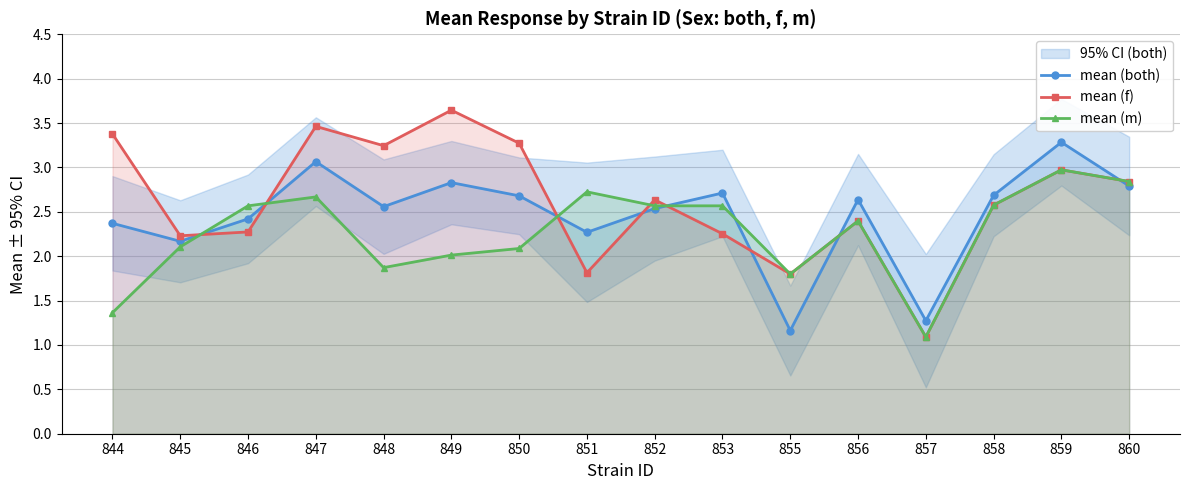

Reading left to right, what are all the values shown in this chart?

mean (both): 844=2.4	845=2.2	846=2.4	847=3.1	848=2.6	849=2.8	850=2.7	851=2.3	852=2.5	853=2.7	855=1.2	856=2.6	857=1.3	858=2.7	859=3.3	860=2.8
mean (f): 844=3.4	845=2.2	846=2.3	847=3.5	848=3.2	849=3.6	850=3.3	851=1.8	852=2.6	853=2.3	855=1.8	856=2.4	857=1.1	858=2.6	859=3.0	860=2.8
mean (m): 844=1.4	845=2.1	846=2.6	847=2.7	848=1.9	849=2.0	850=2.1	851=2.7	852=2.6	853=2.6	855=1.8	856=2.4	857=1.1	858=2.6	859=3.0	860=2.8